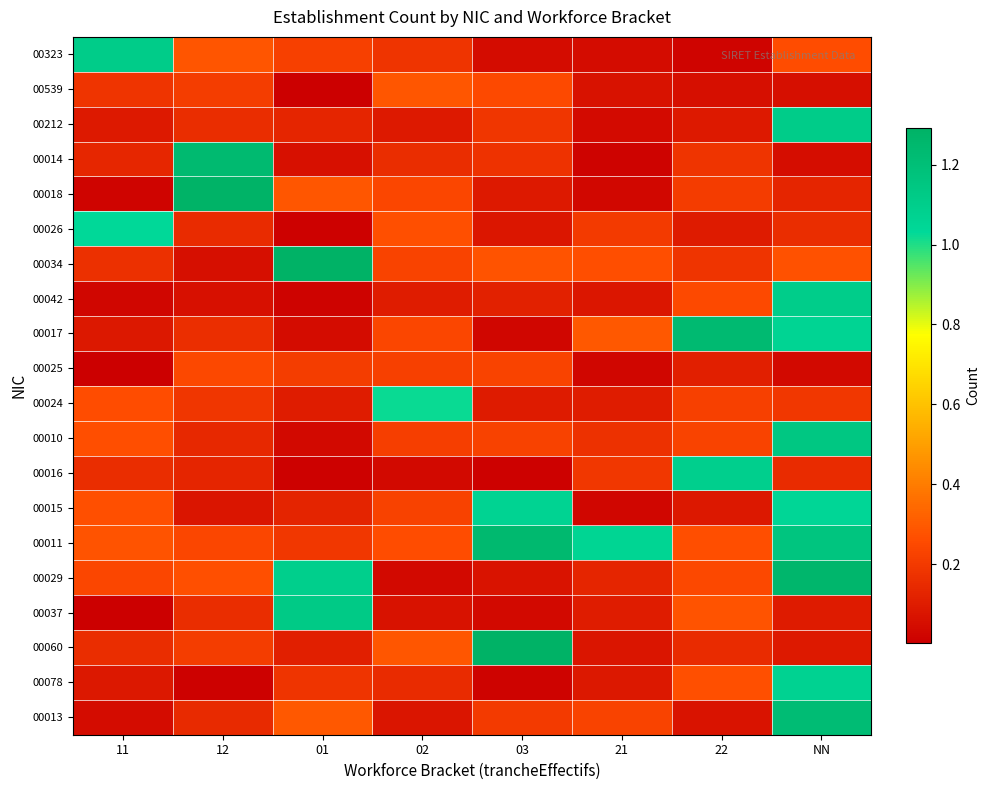

What is the total value across all series at 11?

4.6